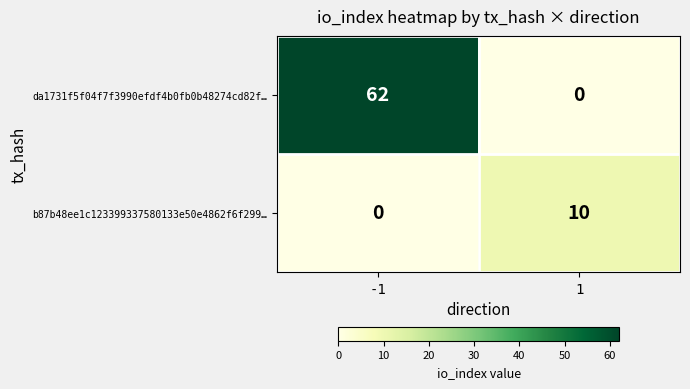

Is the value of da1731f5f04f7f3990efdf4b0fb0b48274cd82f… at -1 greater than the value of b87b48ee1c123399337580133e50e4862f6f299… at 1?

Yes